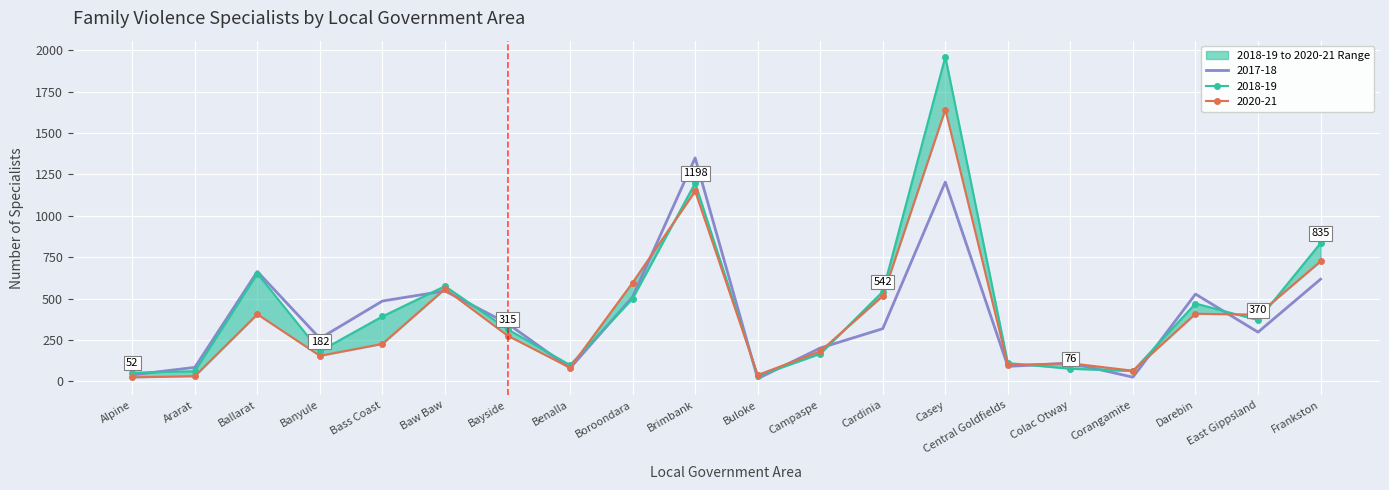

At which category is the sum across all series the highest?

Casey